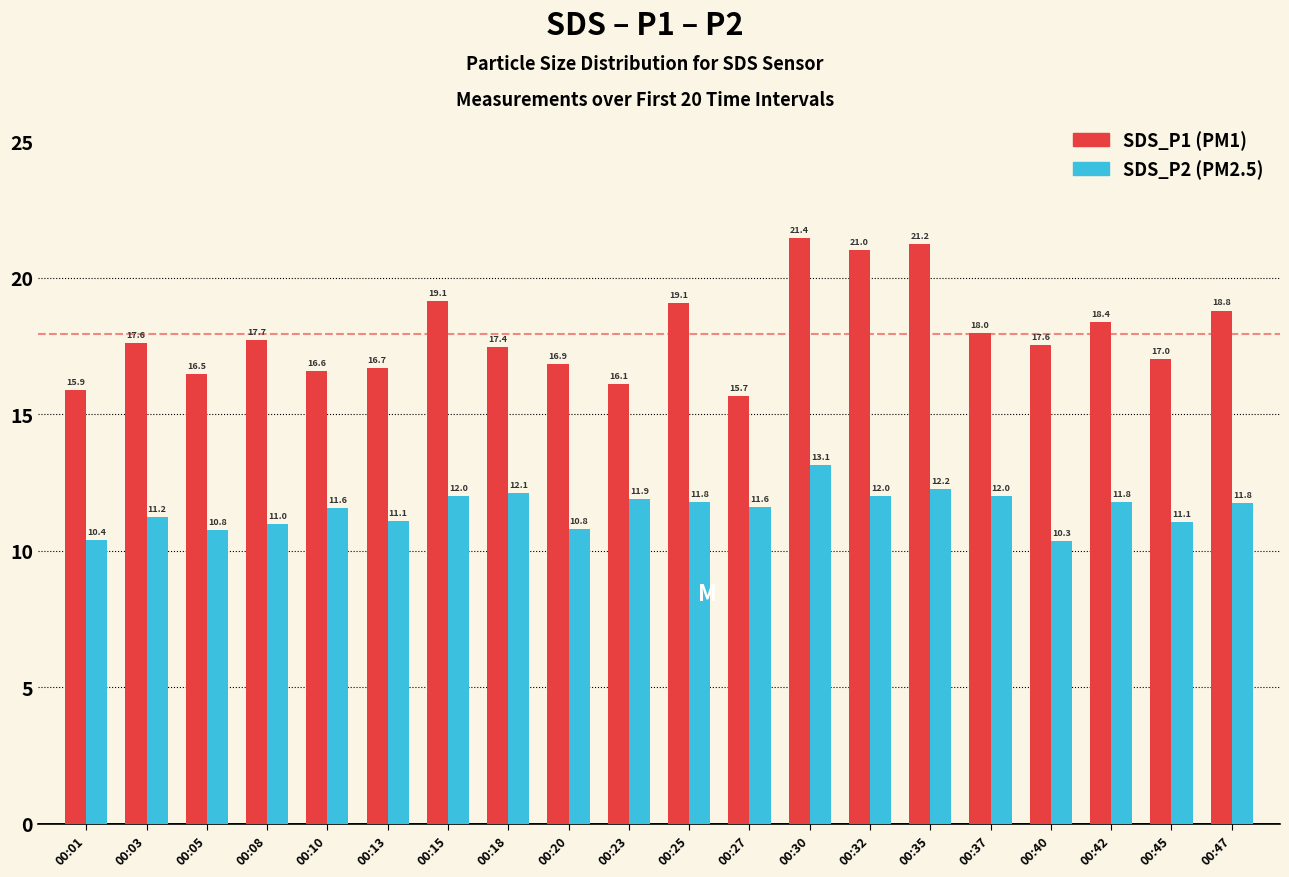

What is the spread (max minus min) of values at 00:30?

8.3